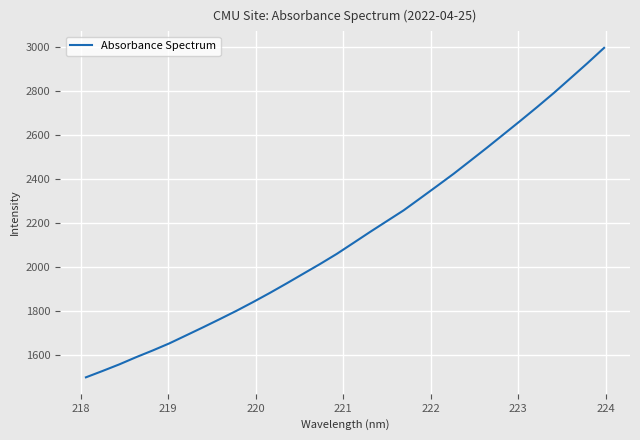

What is the minimum value shown in the chart?

1498.1